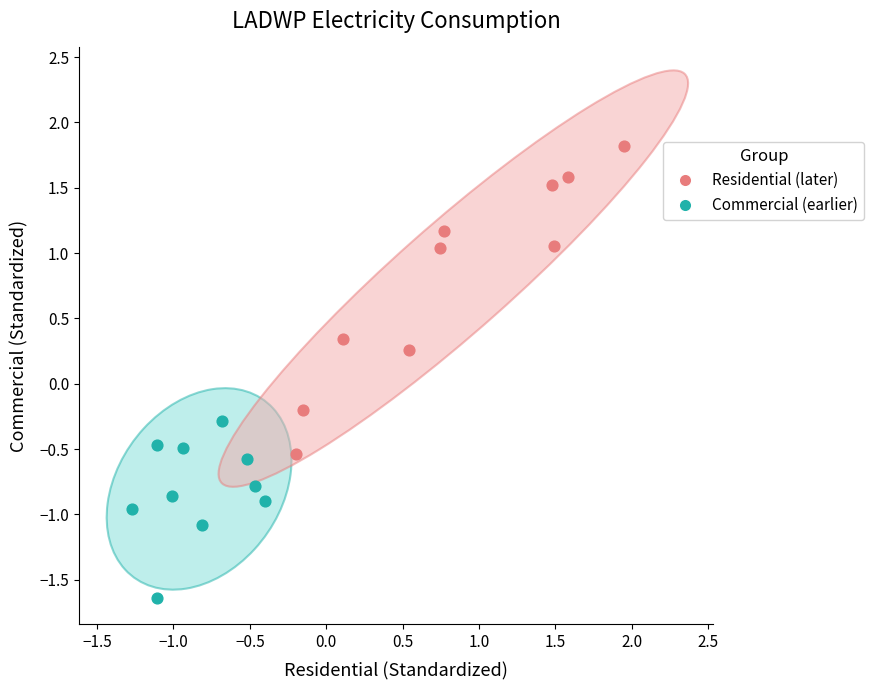

What are all the series names shown in the legend?

Residential (later), Commercial (earlier)